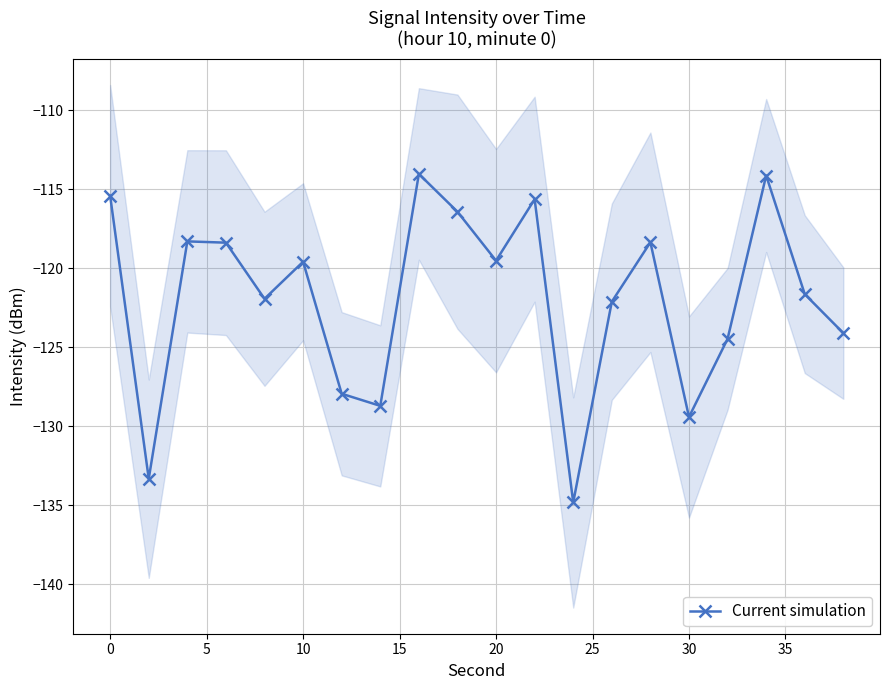

The Current simulation series shows -161.2 at 0. True or false?

False